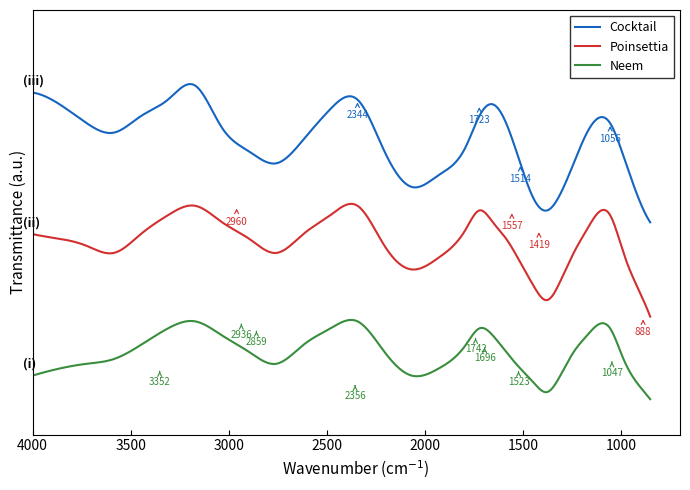

List the series in order of their overall mean, highest first.

Cocktail, Poinsettia, Neem